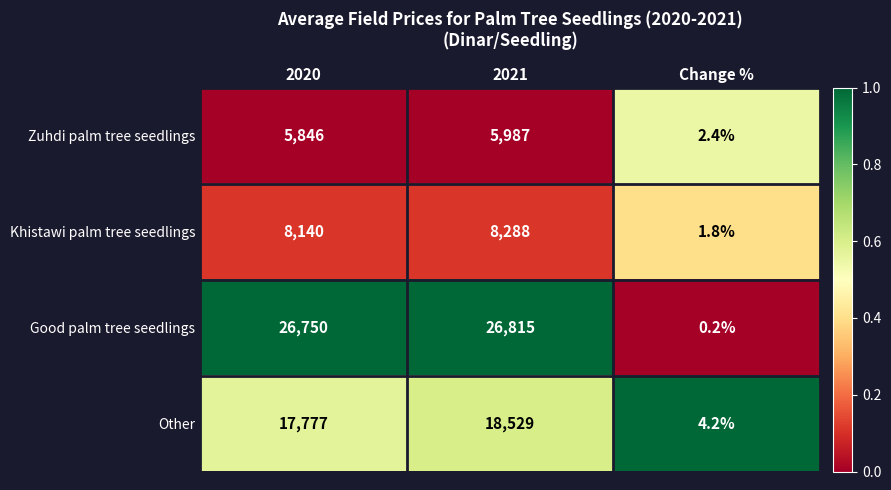

Where is Zuhdi palm tree seedlings nearest to the value 2994?

2020